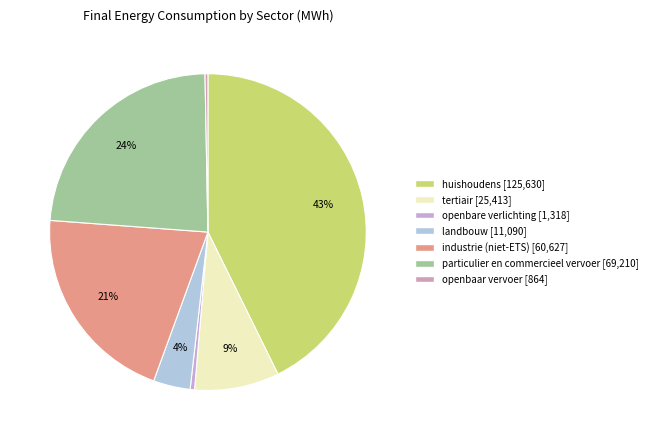

How many slices are in this pie chart?

7